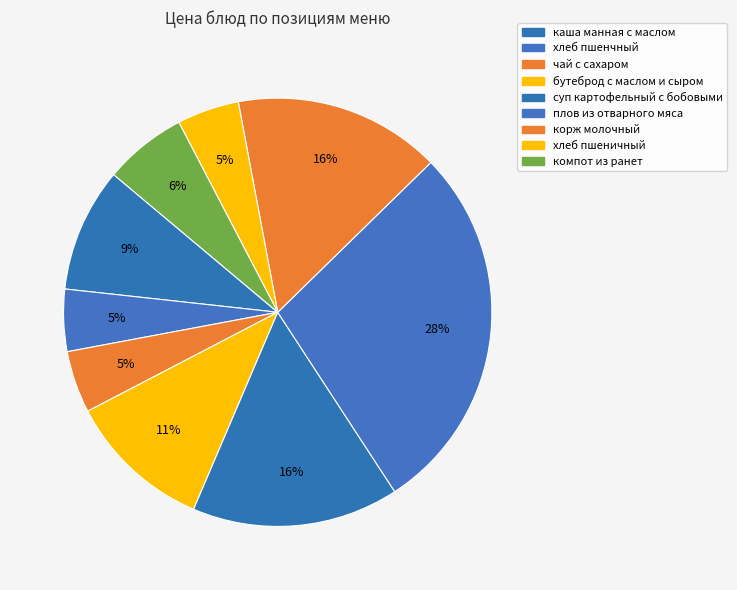

Which slice is the smallest?

хлеб пшенчный